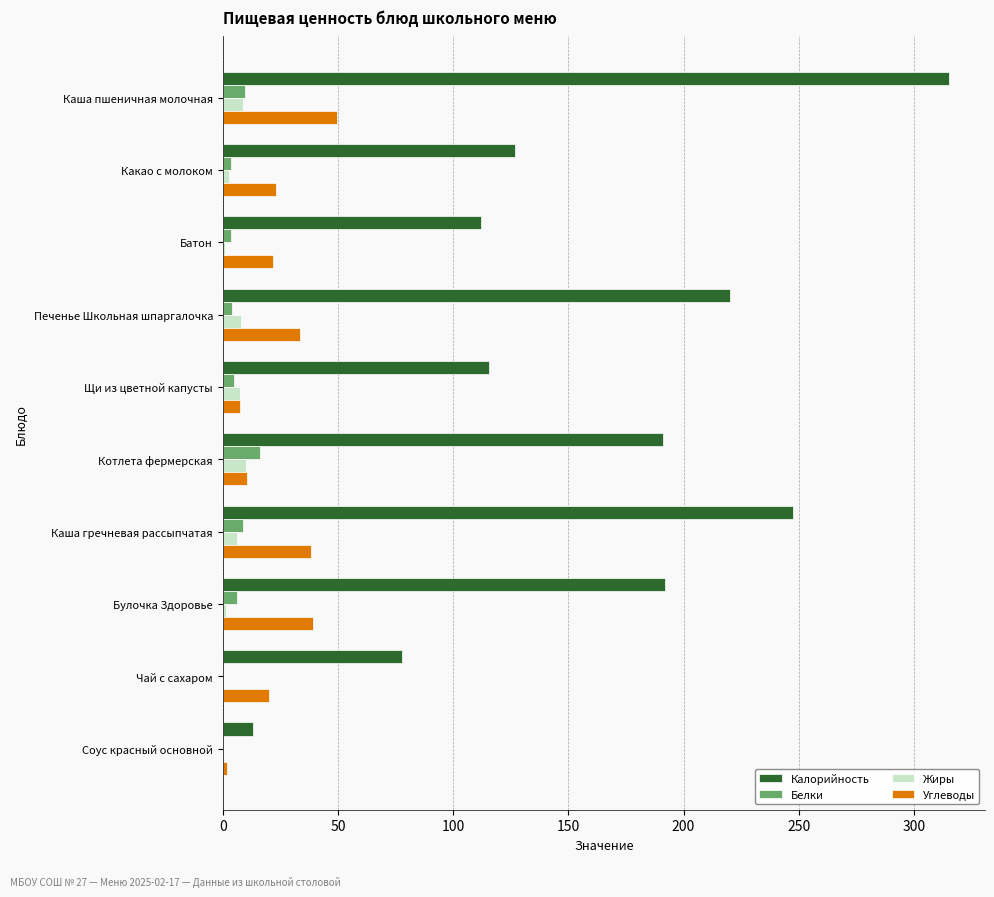

What is the sum of all Углеводы values?

244.8